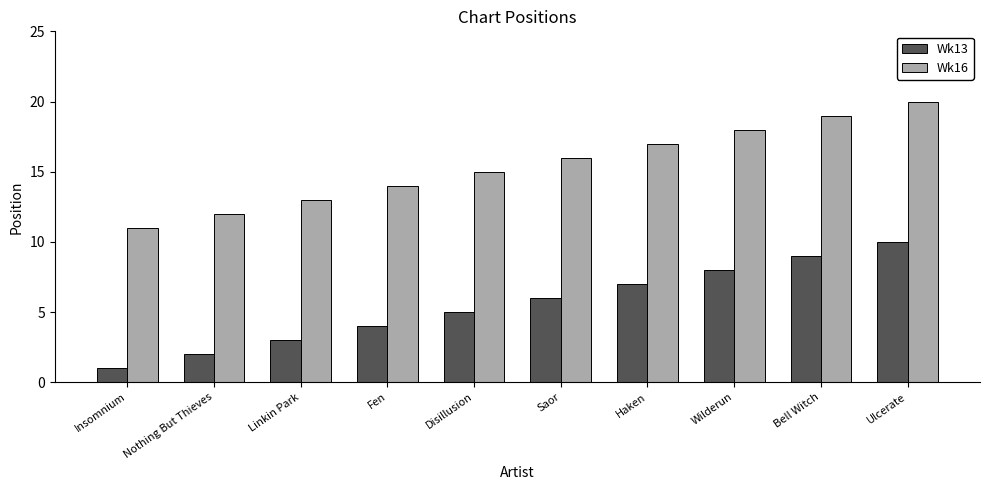

What is the label of the 1st bar from the right?

Ulcerate